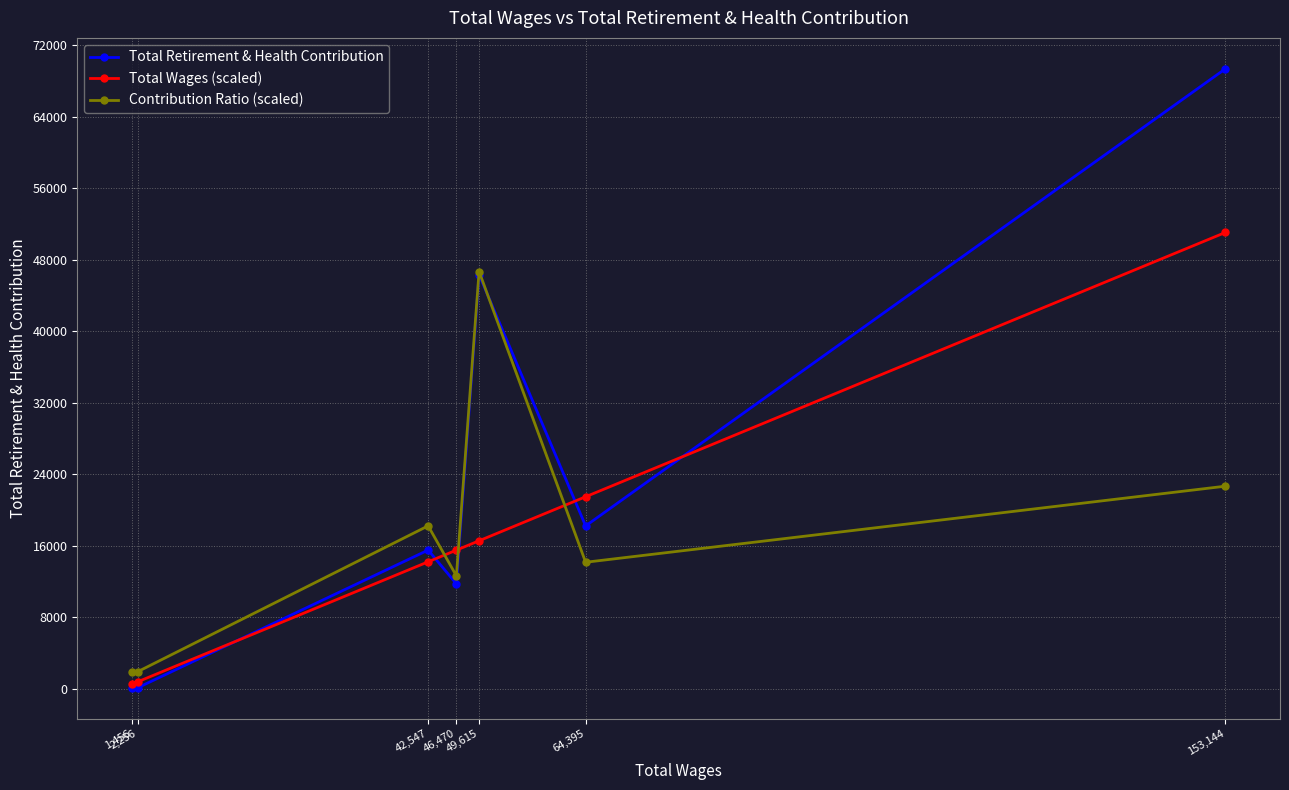

How many data points in Total Wages (scaled) are less than 15490?

3